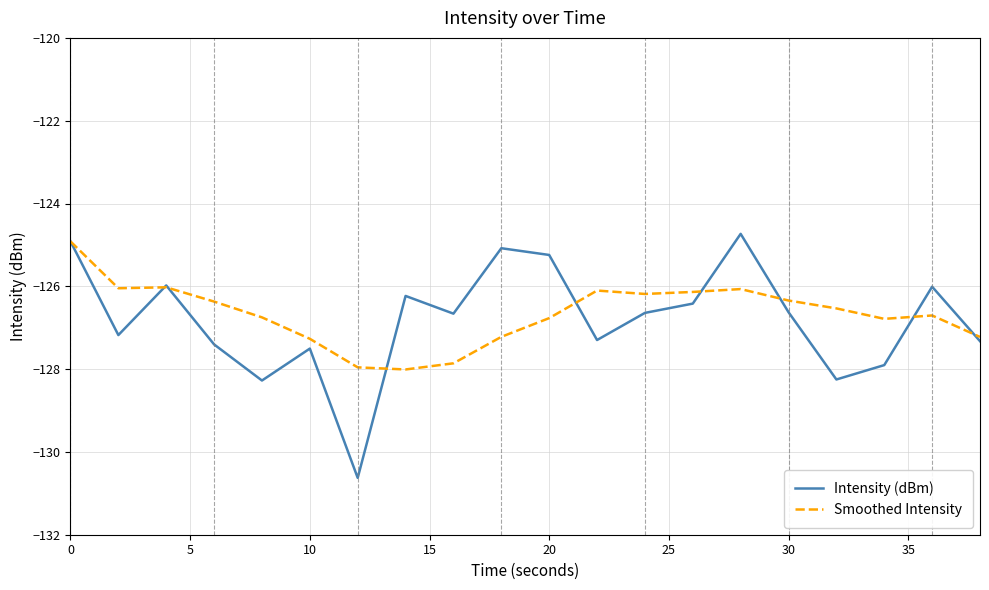

What is the smallest value displayed?

-130.6